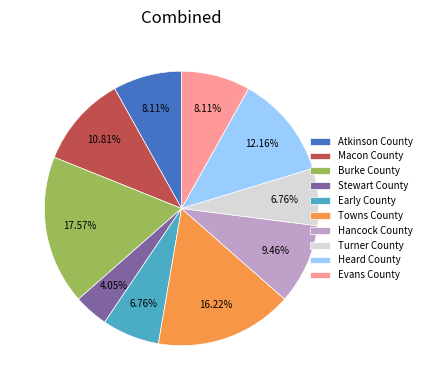

Is there any slice that represents more than half of the pie?

No